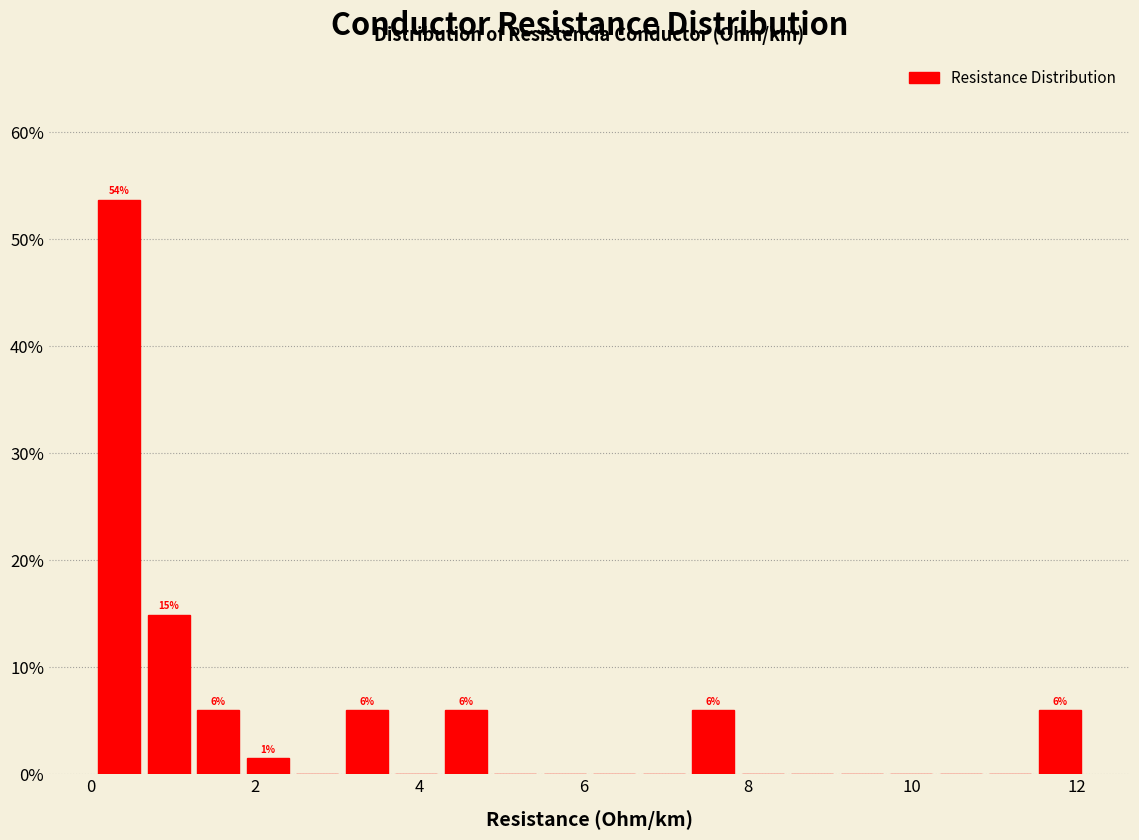

Read against the x-axis, roughly where is the centre of the tallest bar?

0.4